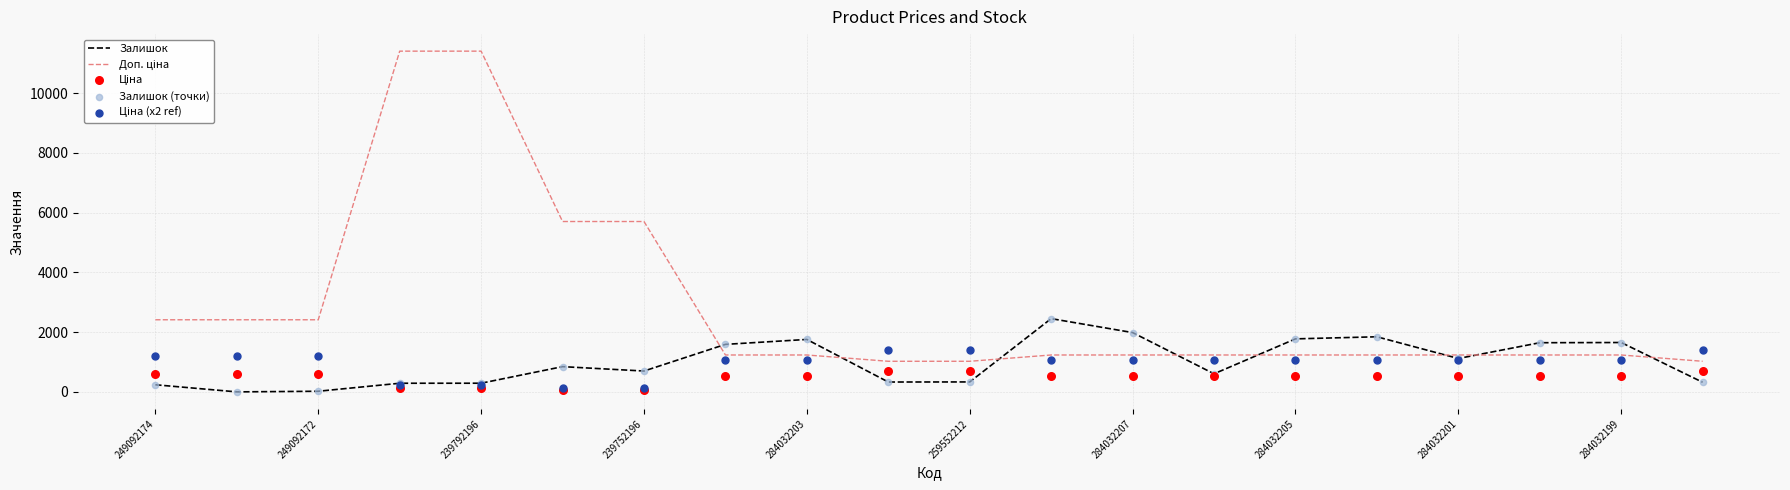

Which series has the largest total across all categories?

Доп. ціна